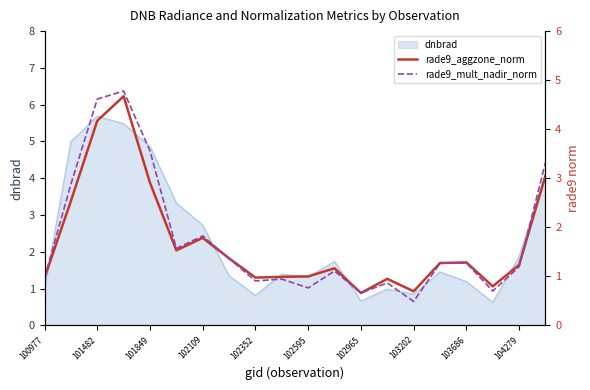

How many interior local valleys does the rade9_mult_nadir_norm series have?

6